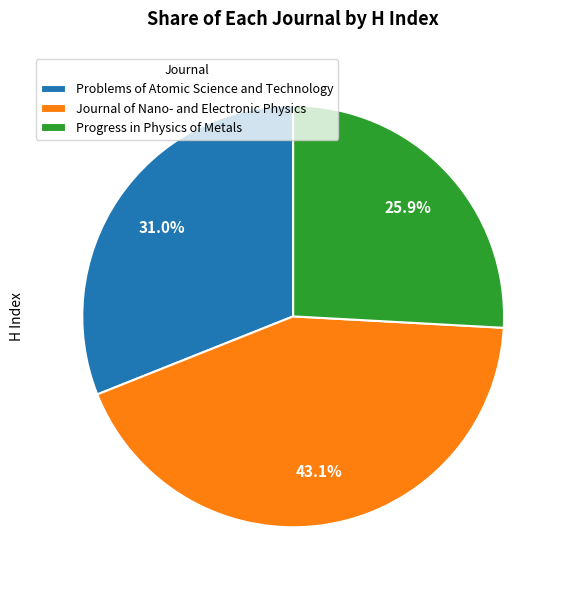

Between Progress in Physics of Metals and Journal of Nano- and Electronic Physics, which is larger?

Journal of Nano- and Electronic Physics